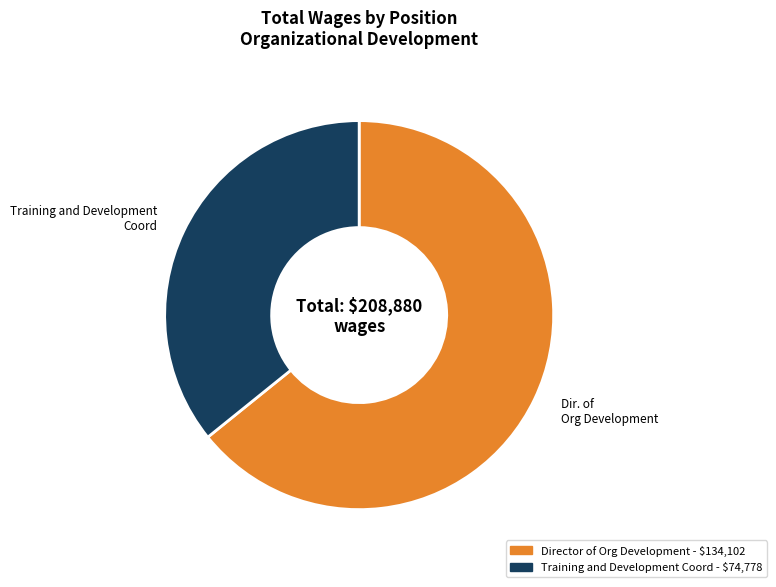

Which slice represents more than half of the pie?

Director of Org Development